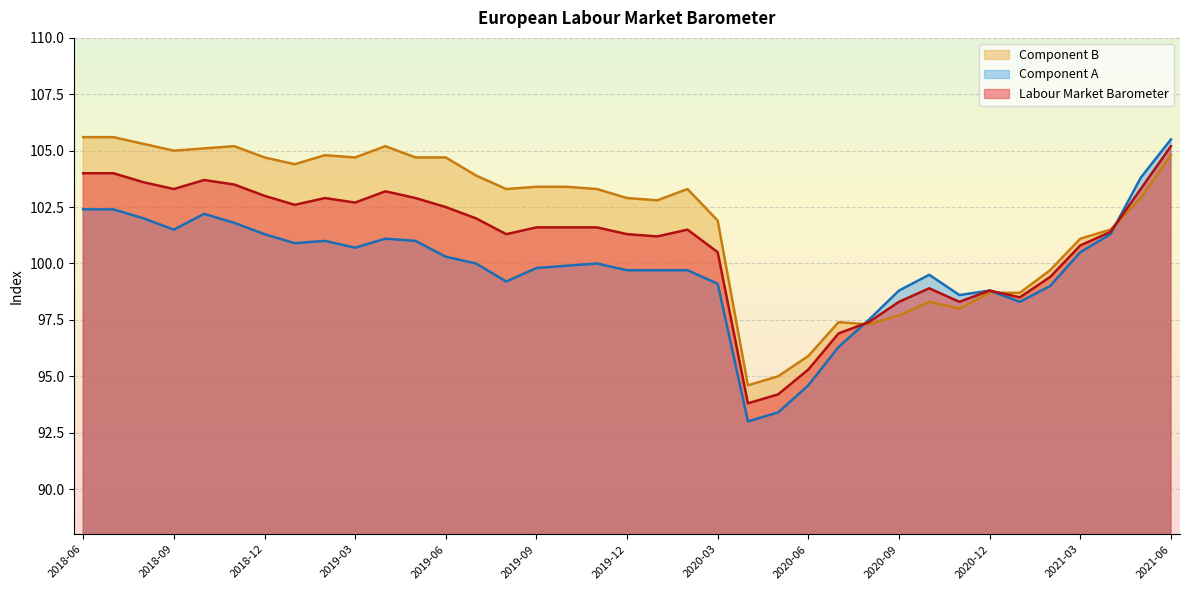

At which label is Labour Market Barometer closest to 99?

2020-10